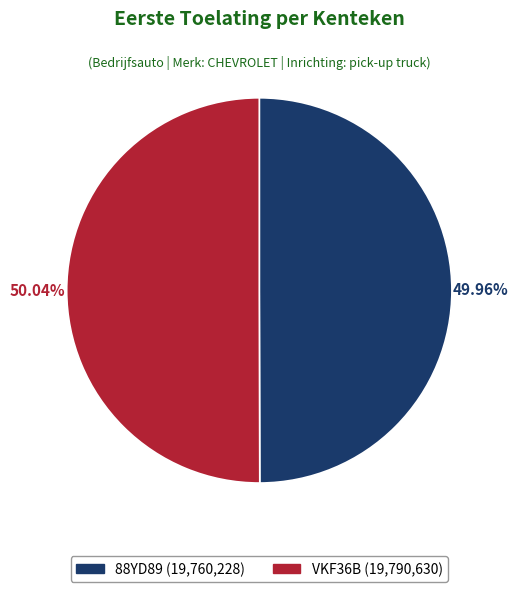

Is there a majority slice in this chart?

Yes